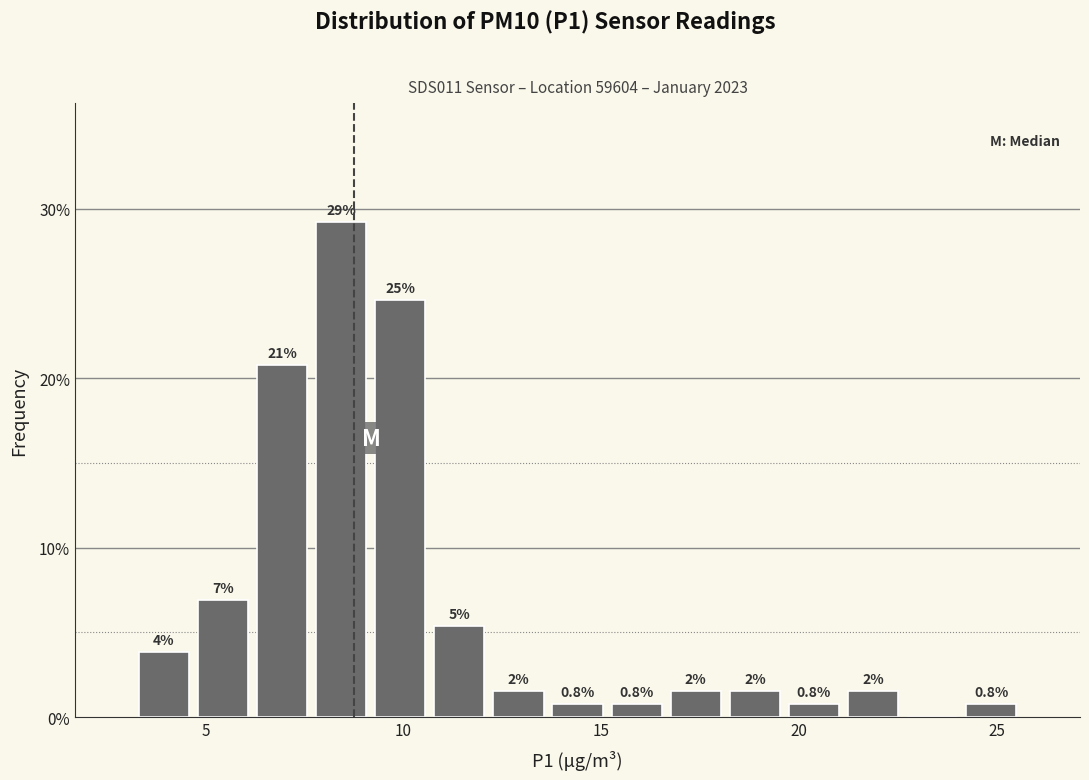

Read against the x-axis, roughly where is the centre of the tallest bar?

8.5